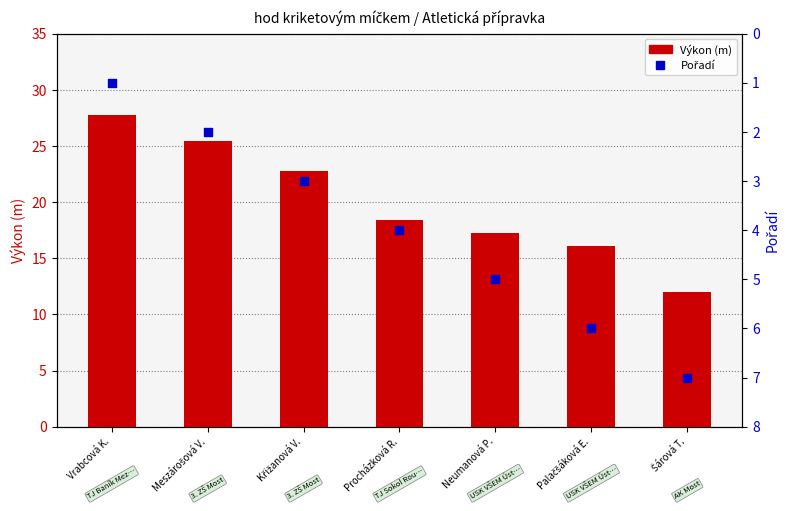

Which series contains the highest Y value?

Výkon (m)